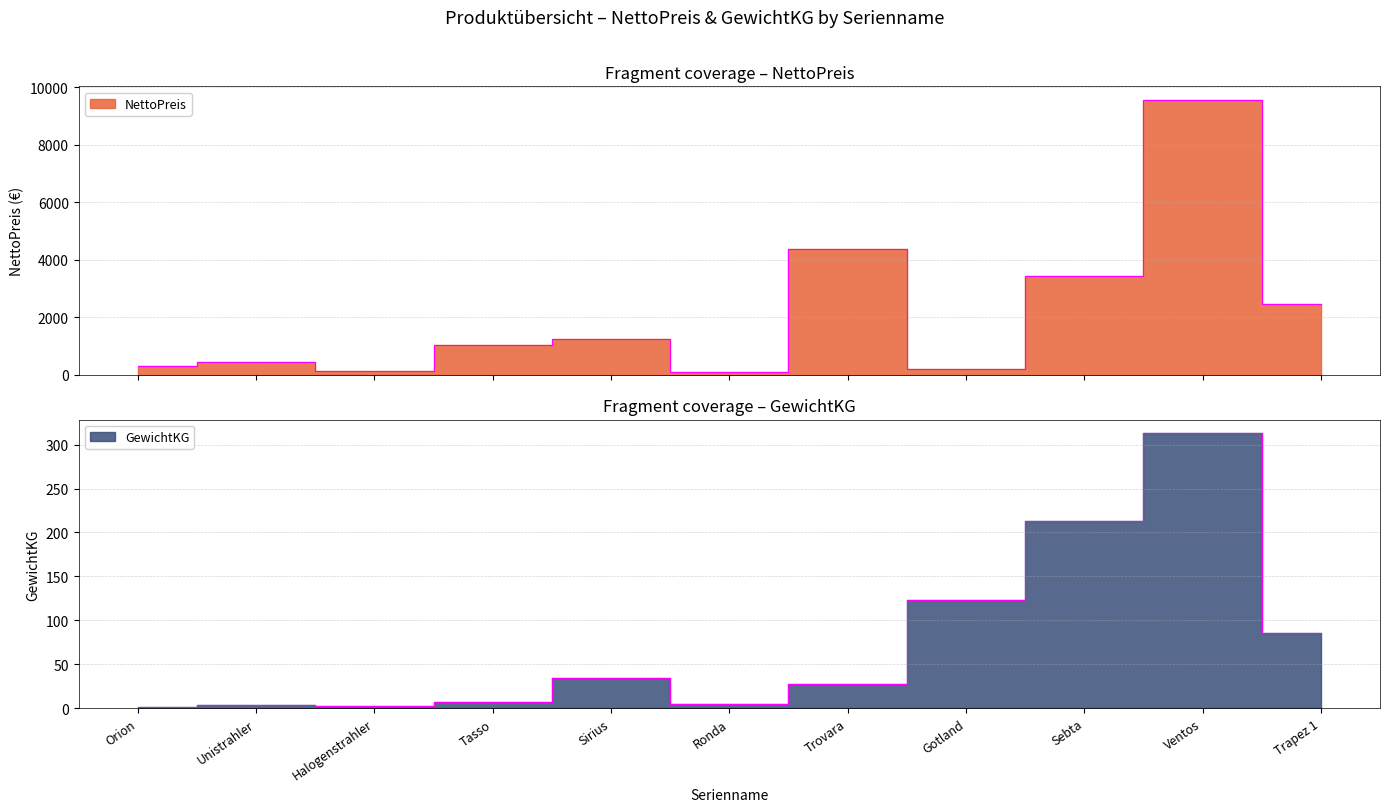

True or false: NettoPreis has a value of 1453.5 at Tasso.

False